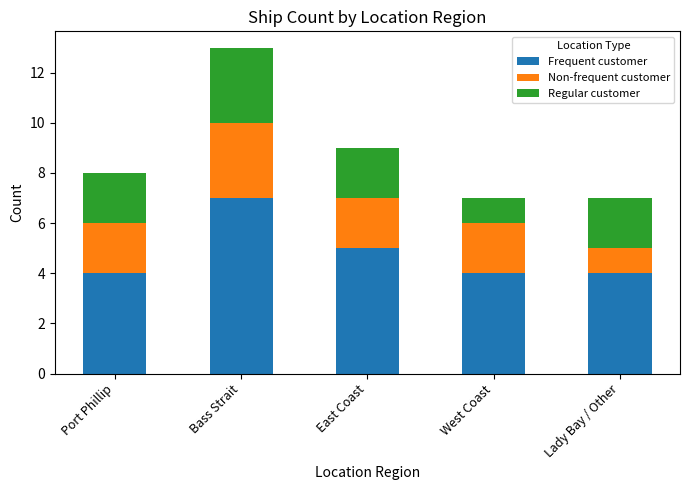

Read the Frequent customer value at East Coast.

5